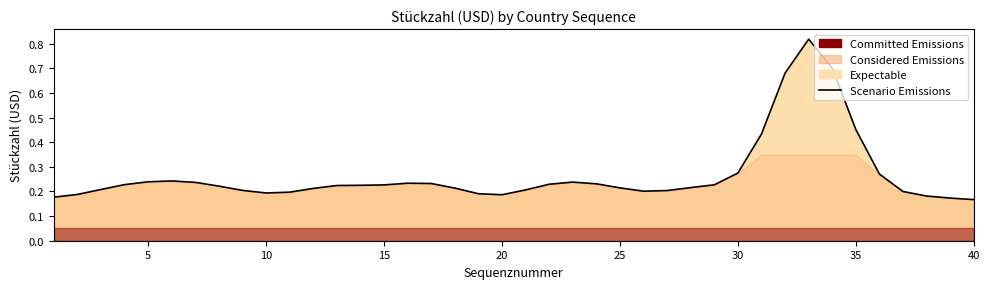

Read the value at 15.

0.2